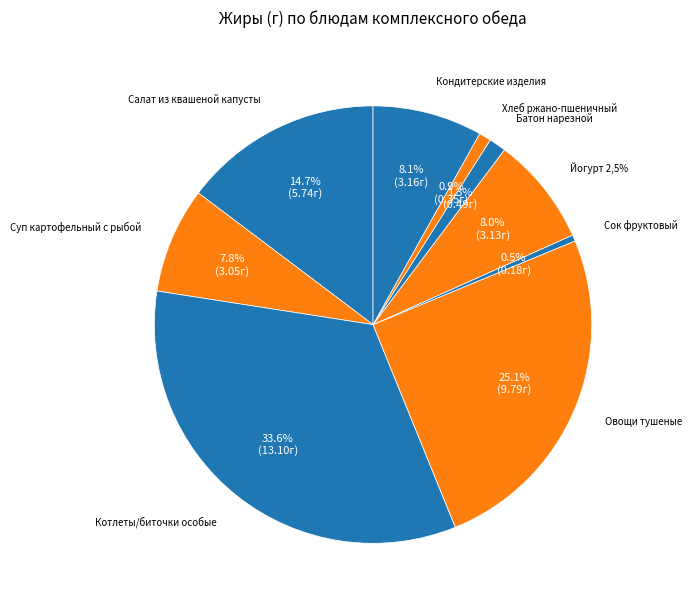

What portion of the pie excludes Овощи тушеные?

74.9%